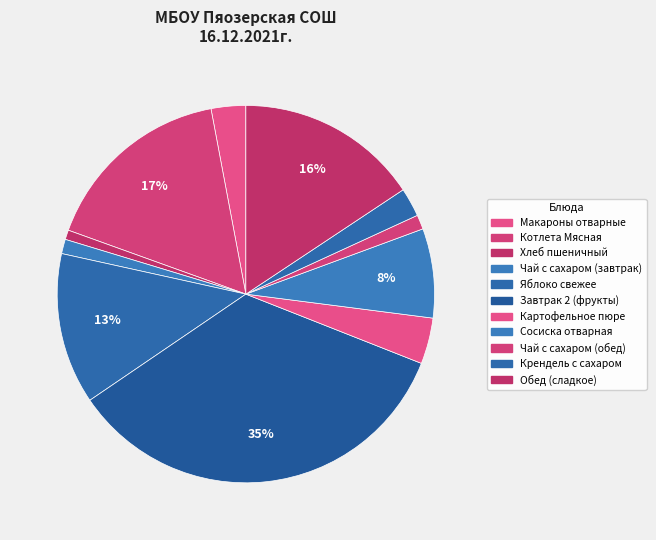

To the nearest percent, what is the combined percentage of Котлета Мясная and Крендель с сахаром?

19%